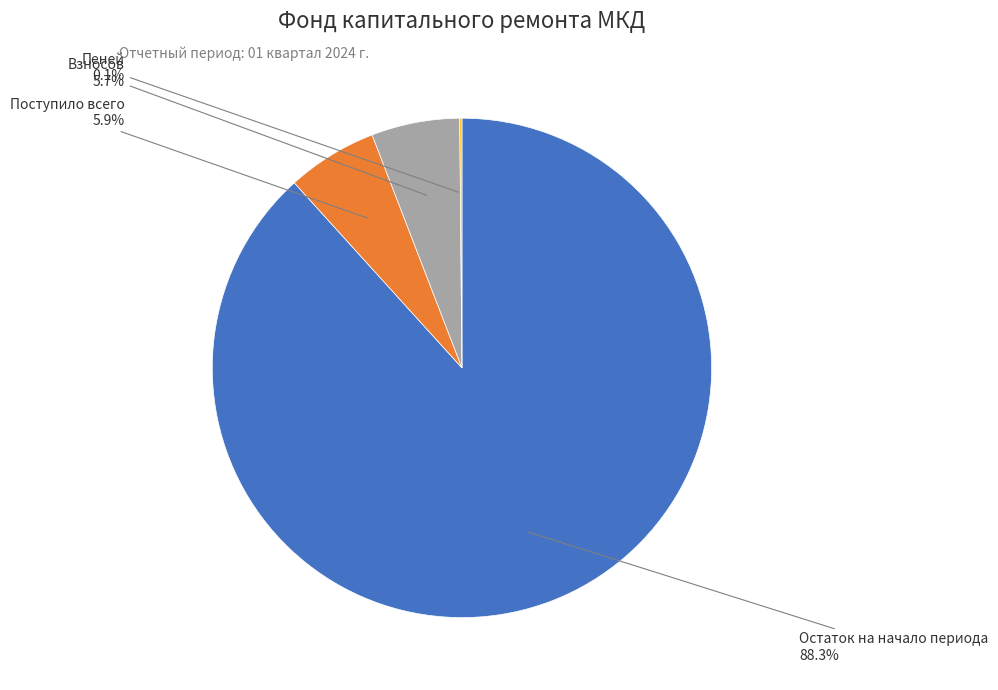

Is there a majority slice in this chart?

Yes